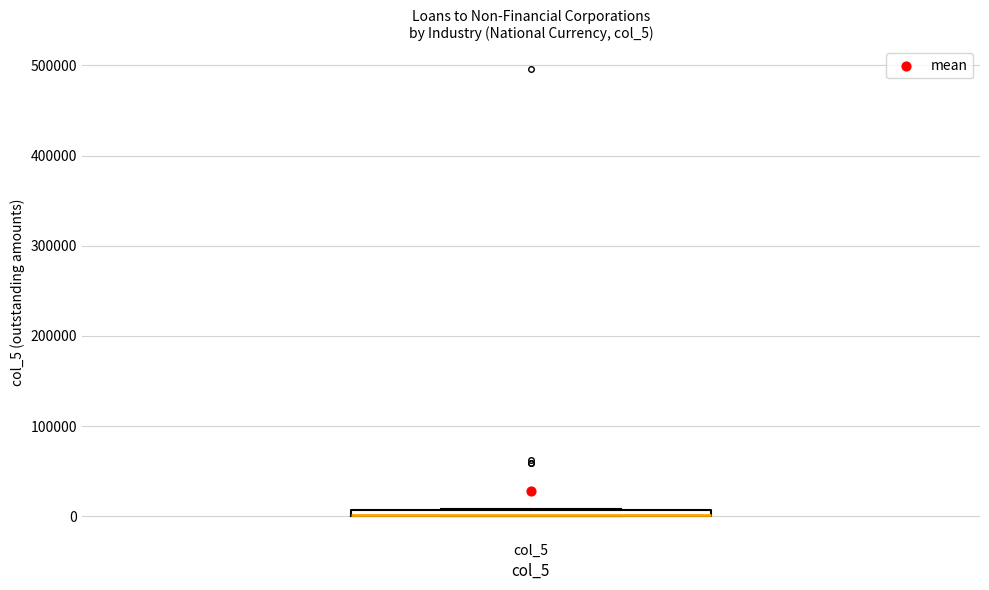

Where is the upper edge of the box for col_5 on the y-axis? The values are not printed on the chart, so give them approximately, as read against the axis.

10000